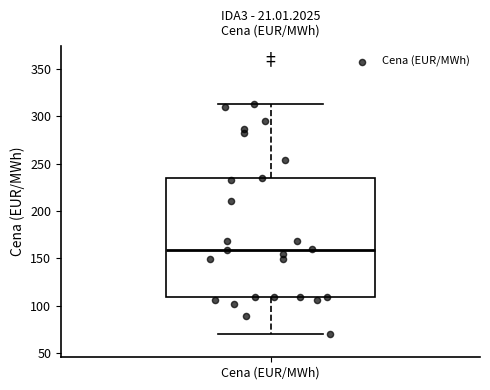

Read this box plot against the y-axis: the position of the median line, the range covered by the box, and the ends of both whiskers. The values are not printed on the chart, so give them approximately, as read against the axis.

median 160, box 110 to 235, whiskers 70 to 315